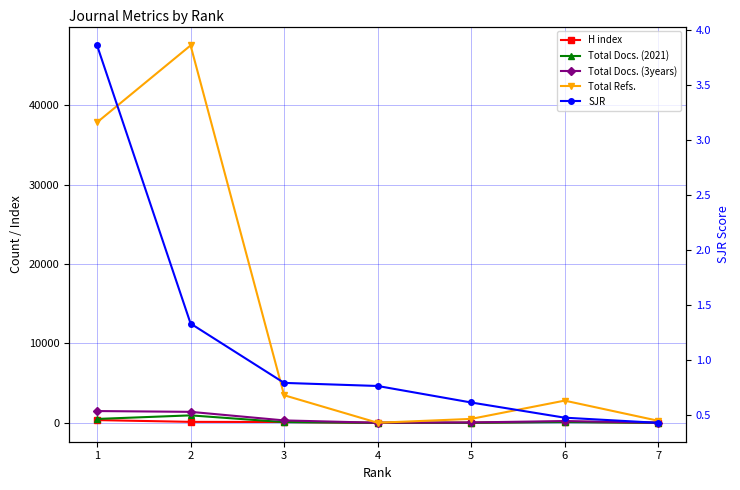

Between which two adjacent categories do Total Docs. (2021) and H index first intersect?

2 and 3